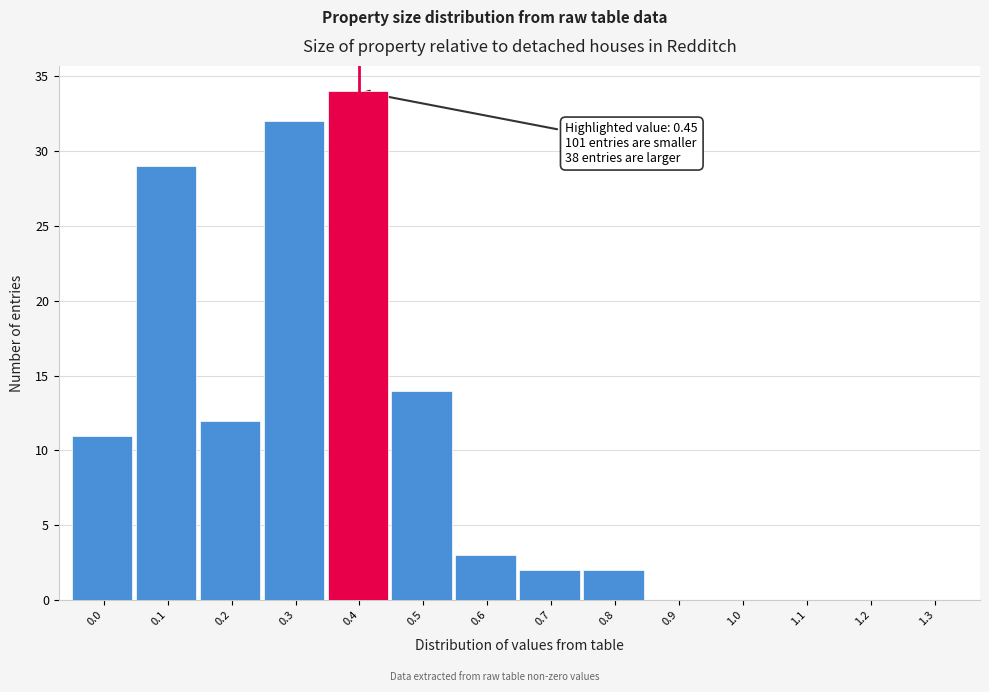

Reading right to left, transcribe all the data shown in this chart.

1.3=0	1.2=0	1.1=0	1.0=0	0.9=0	0.8=2	0.7=2	0.6=3	0.5=14	0.4=34	0.3=32	0.2=12	0.1=29	0.0=11